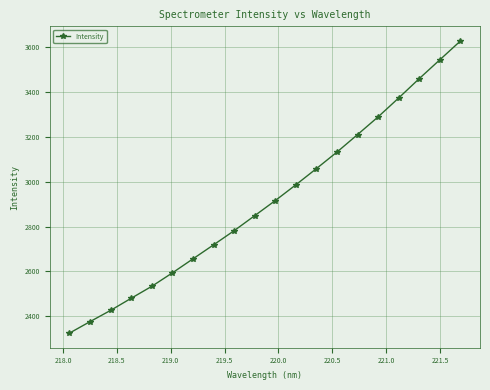

What is the average value?

2916.6